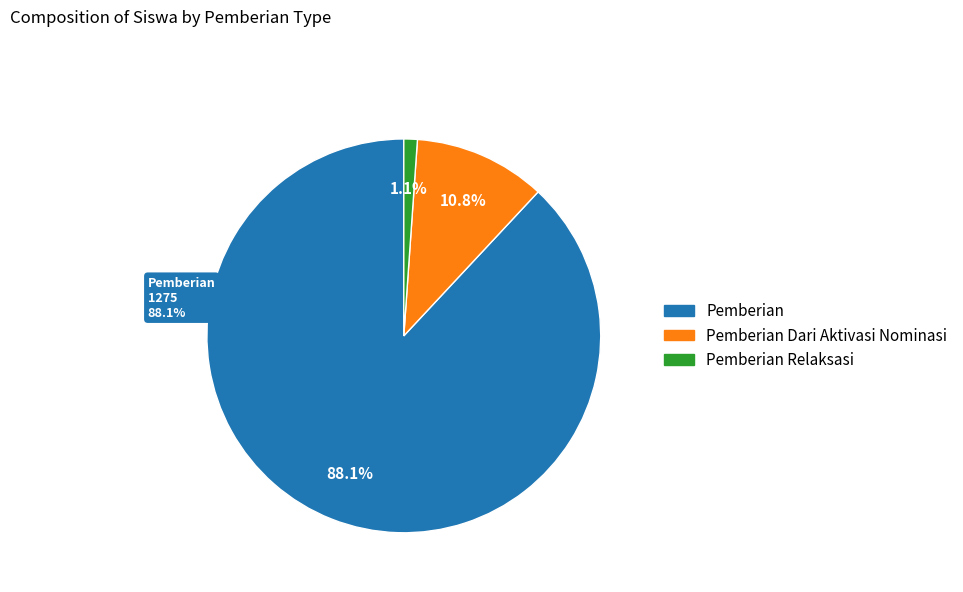

Does SD NEGERI 069 MOMPANG JULU account for over 50% of the chart?

No